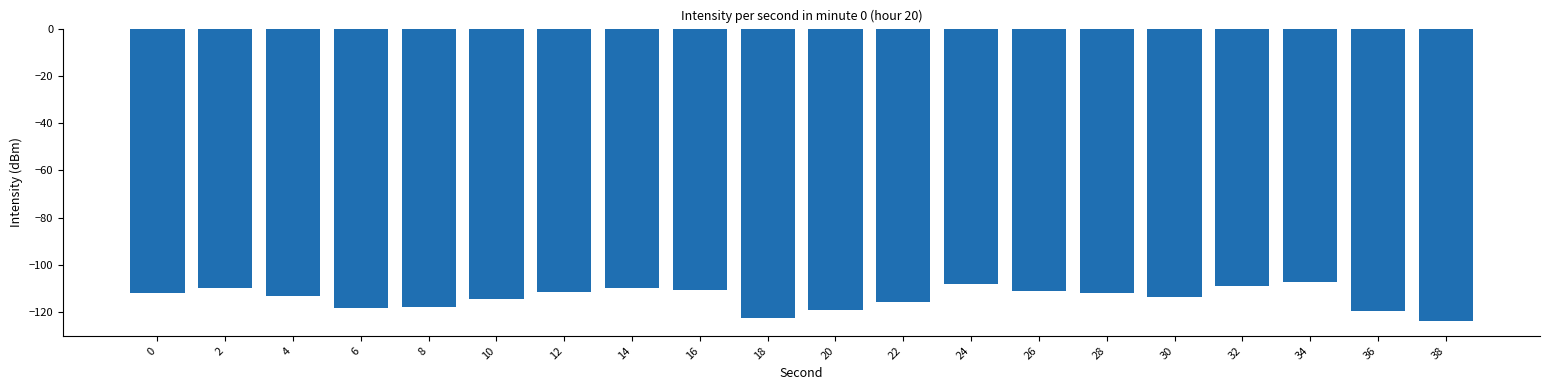

The chart shows a value of -111.1 at 26. True or false?

True